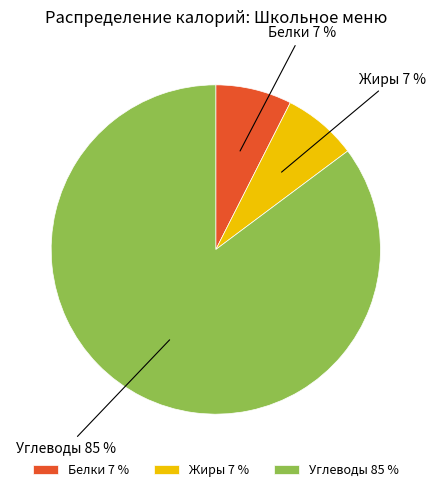

What percentage is the Жиры slice, to the nearest percent?

7%